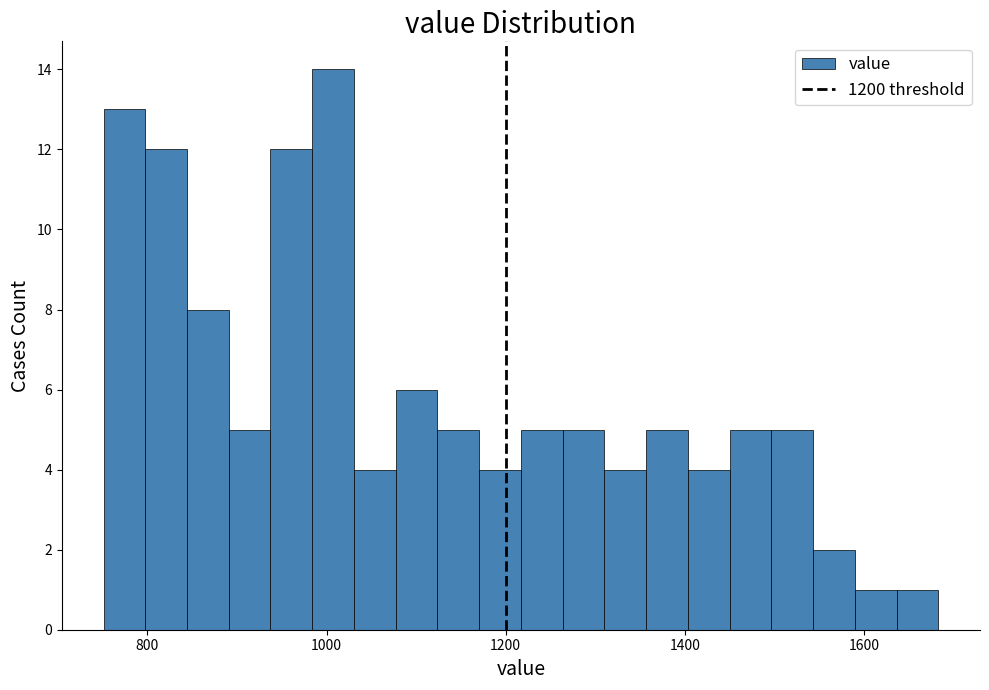

Read against the x-axis, roughly where is the centre of the tallest bar?

1000